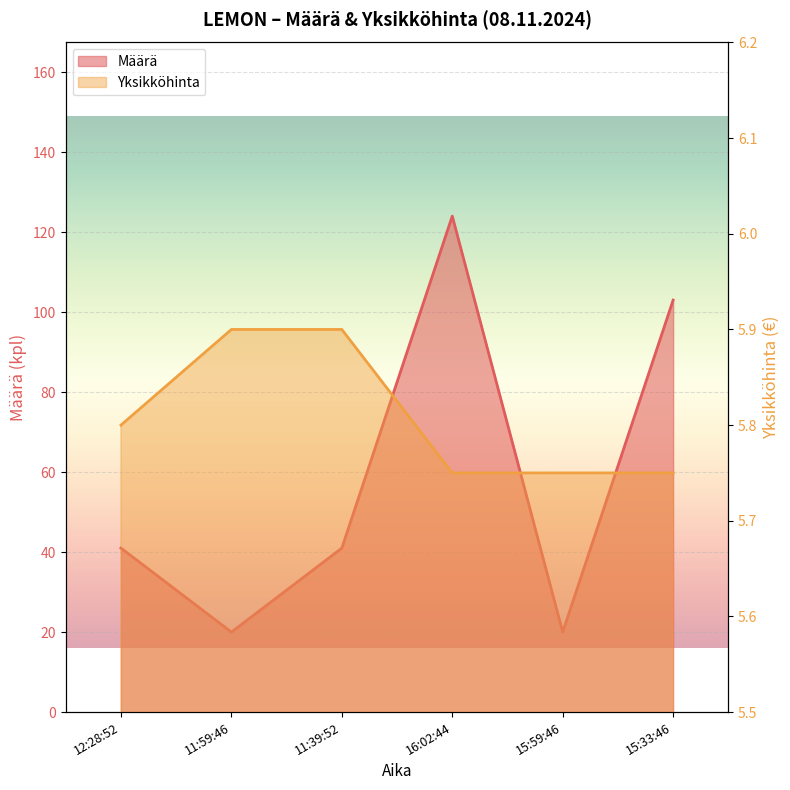

Where is the first local maximum for Määrä?

16:02:44